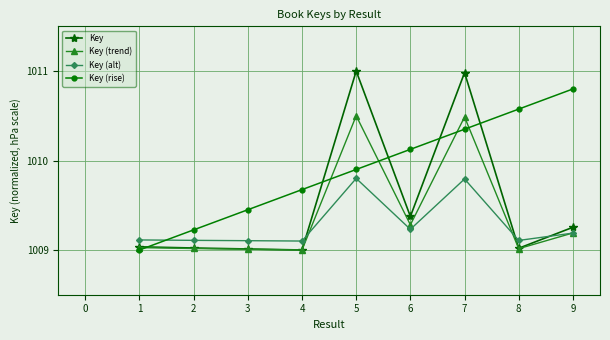

How many distinct data groups are displayed?

4